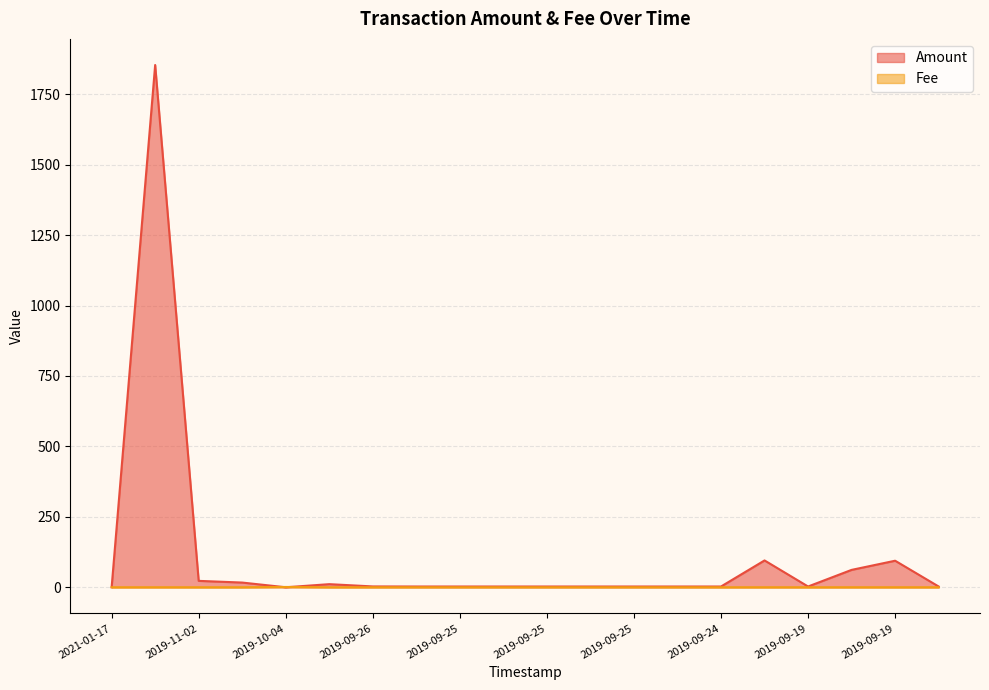

What is the approximate value of Amount at 2019-09-25?

2.7